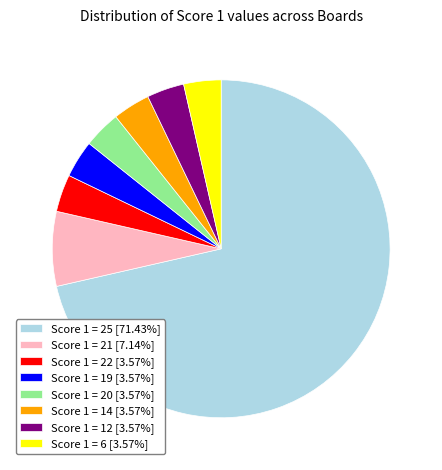

Does any single category account for the majority?

Yes